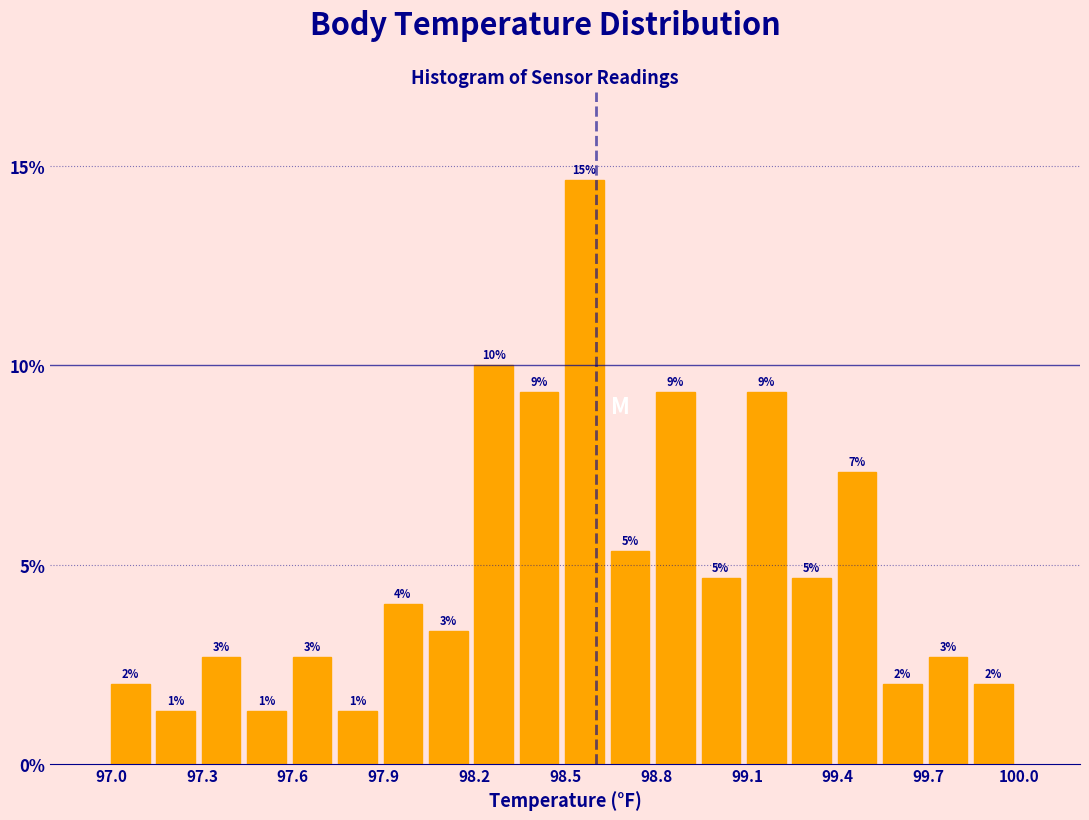

Around what value on the x-axis is the tallest bar? Give the approximate position of its centre, as read against the axis.

98.55